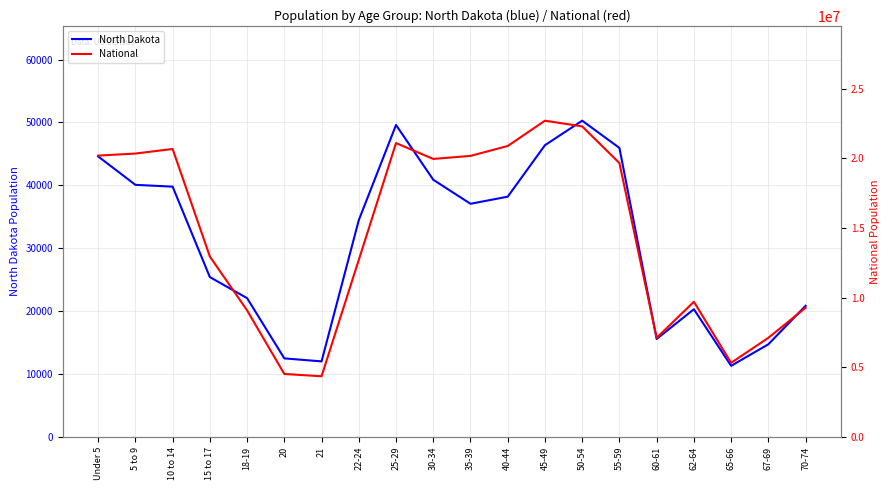

What is the value of the National point at the 15th from the left?

19664805